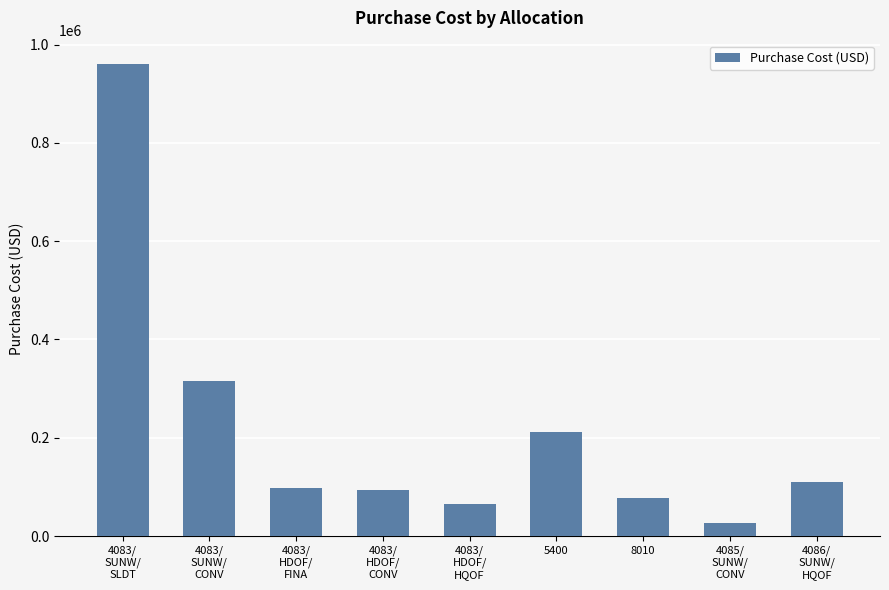

What is the difference between the second highest and minimum values?

288187.2